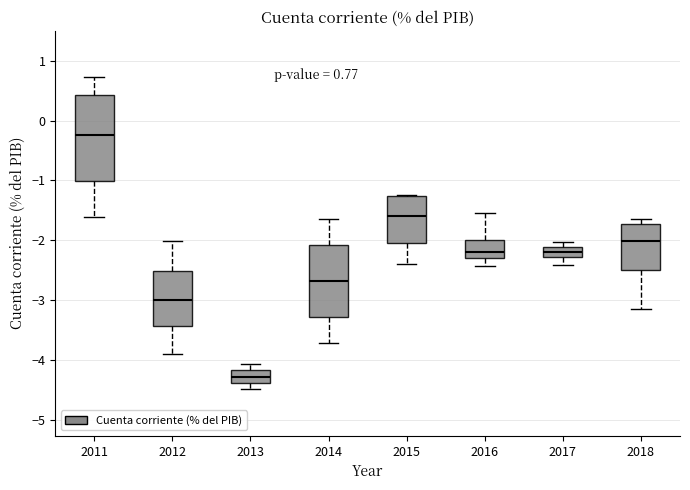

Which box's median line is the lowest?

2013